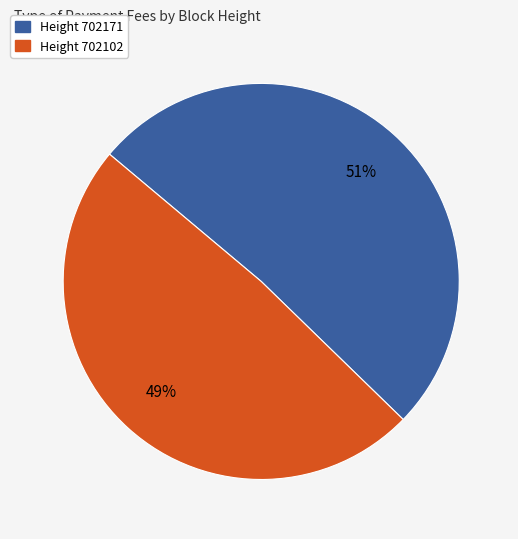

To the nearest percent, what is the difference between the largest and smallest slice percentages?

2%